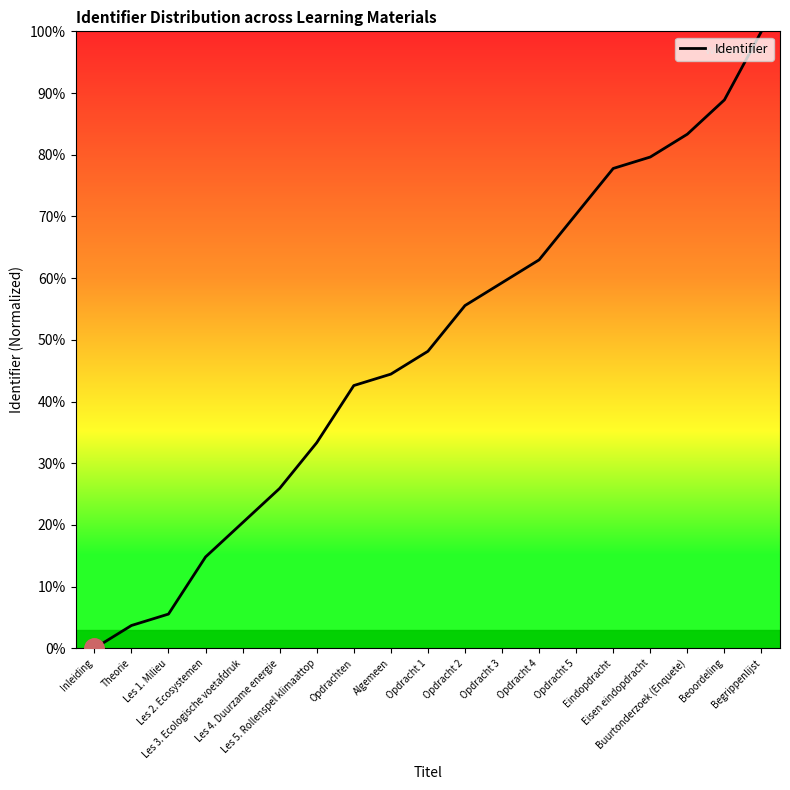

What is the greatest value displayed?

100.0